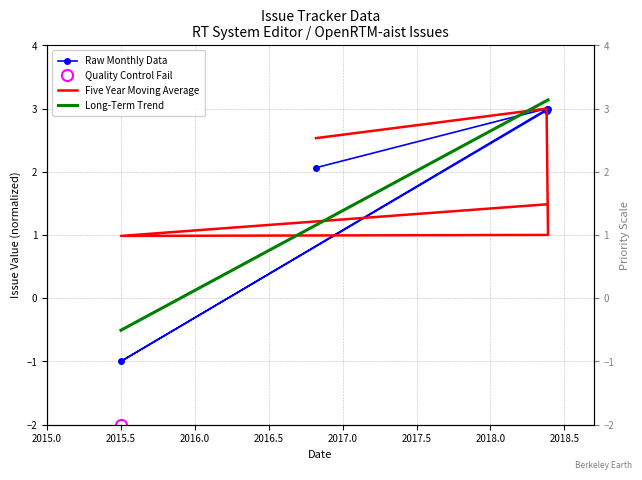

Where is the first local maximum?

2018/05/21